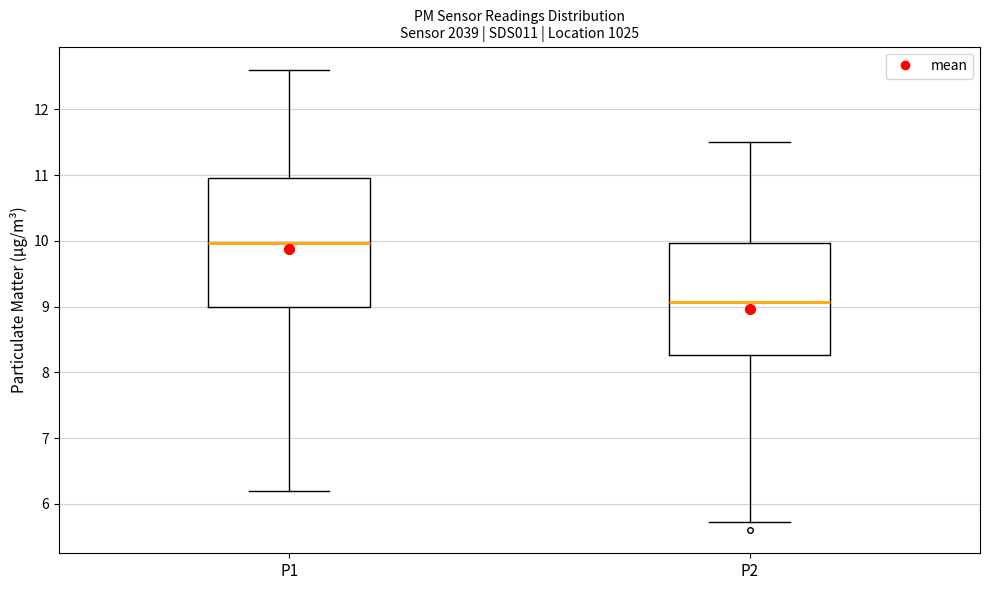

Reading left to right, transcribe this box plot: for each box, give where its median line is, the range the box spans, and where its two whiskers end, as read against the y-axis. The values are not printed on the chart, so give them approximately, as read against the axis.

P1: median 10.0, box 9.0 to 11.0, whiskers 6.2 to 12.6
P2: median 9.1, box 8.3 to 10.0, whiskers 5.7 to 11.5